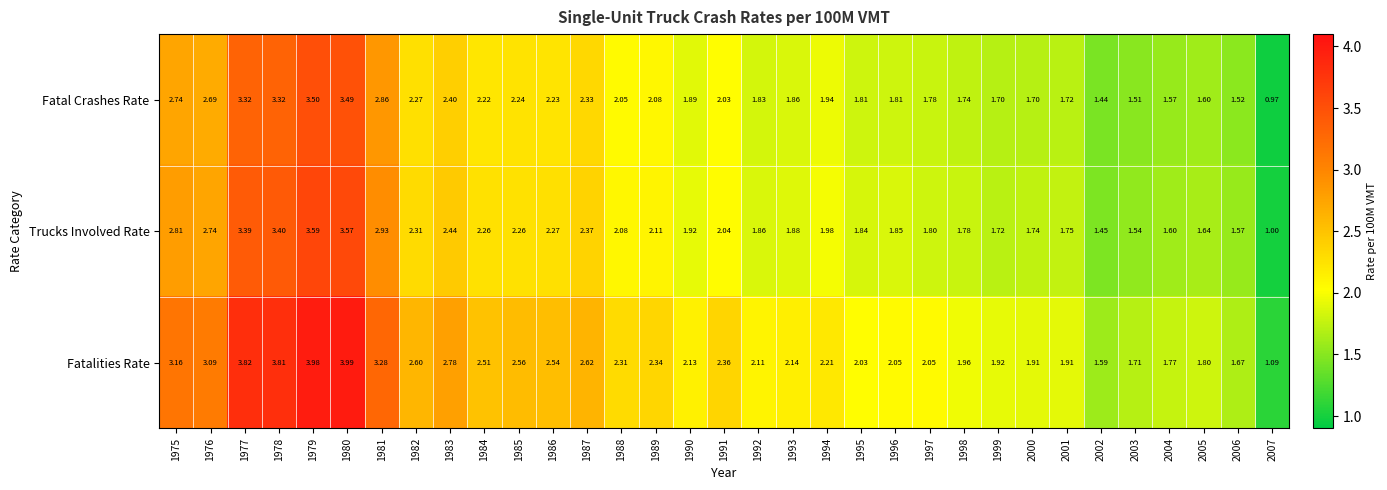

Which series has the largest range (max minus min)?

Fatalities Rate